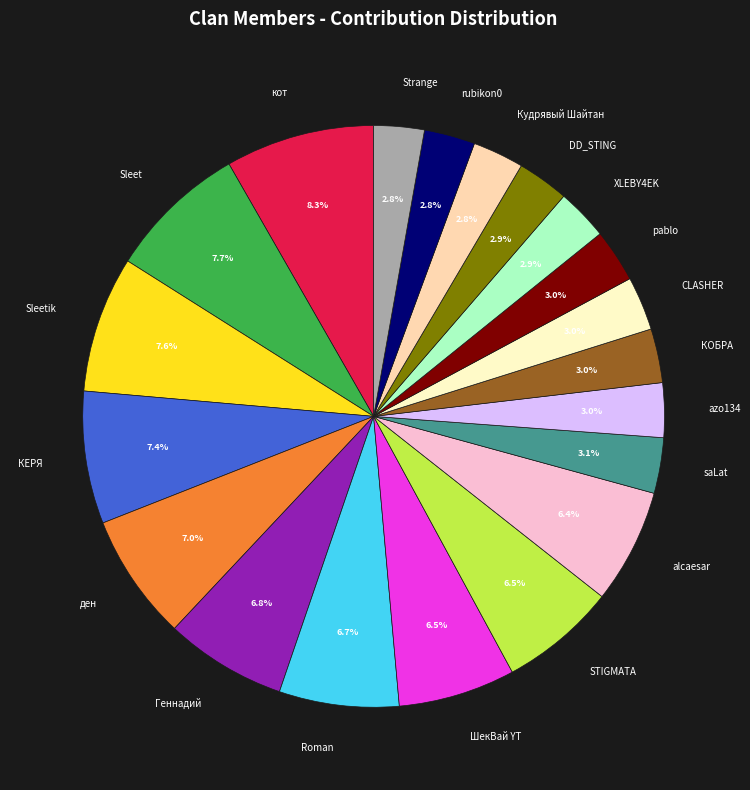

What is the largest slice in the pie chart?

кот